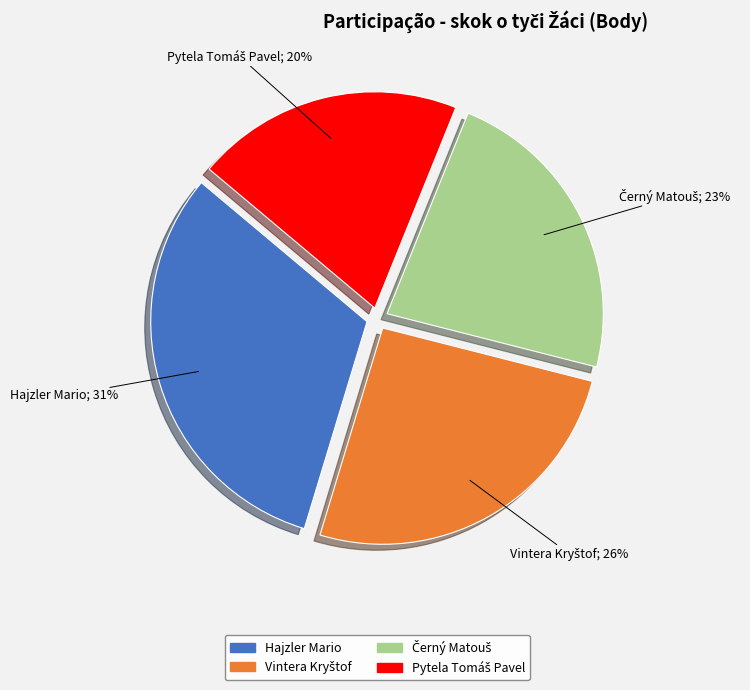

To the nearest percent, what is the difference between the largest and smallest slice percentages?

11%